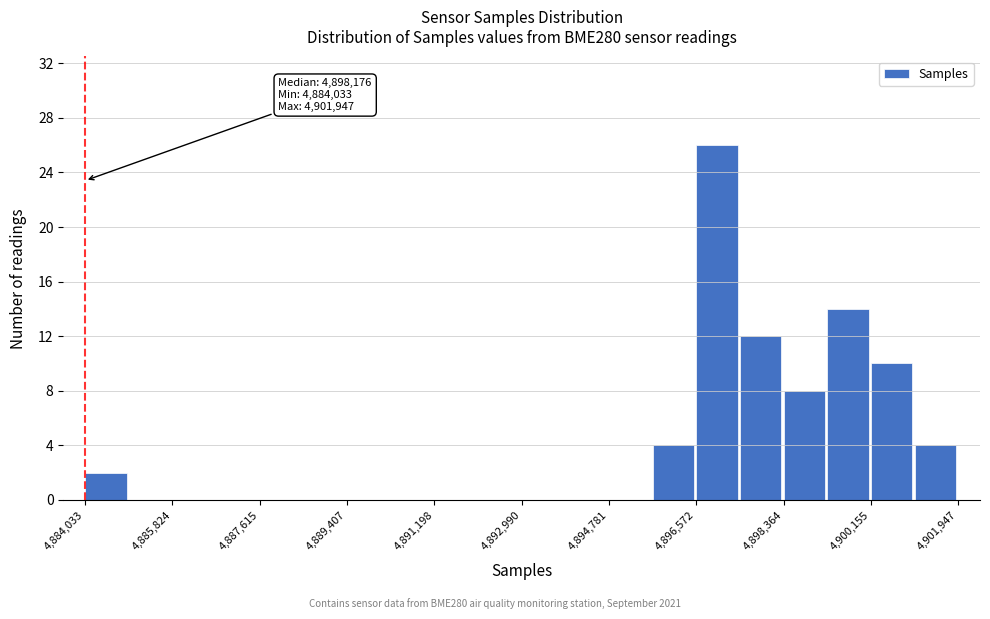

Over which range of the x-axis is the bar tallest?

4896600 to 4897400